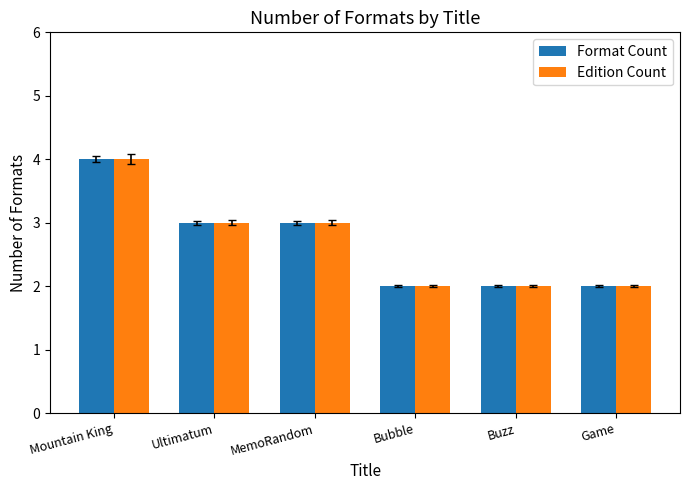

Which label corresponds to the largest value in the chart?

Mountain King